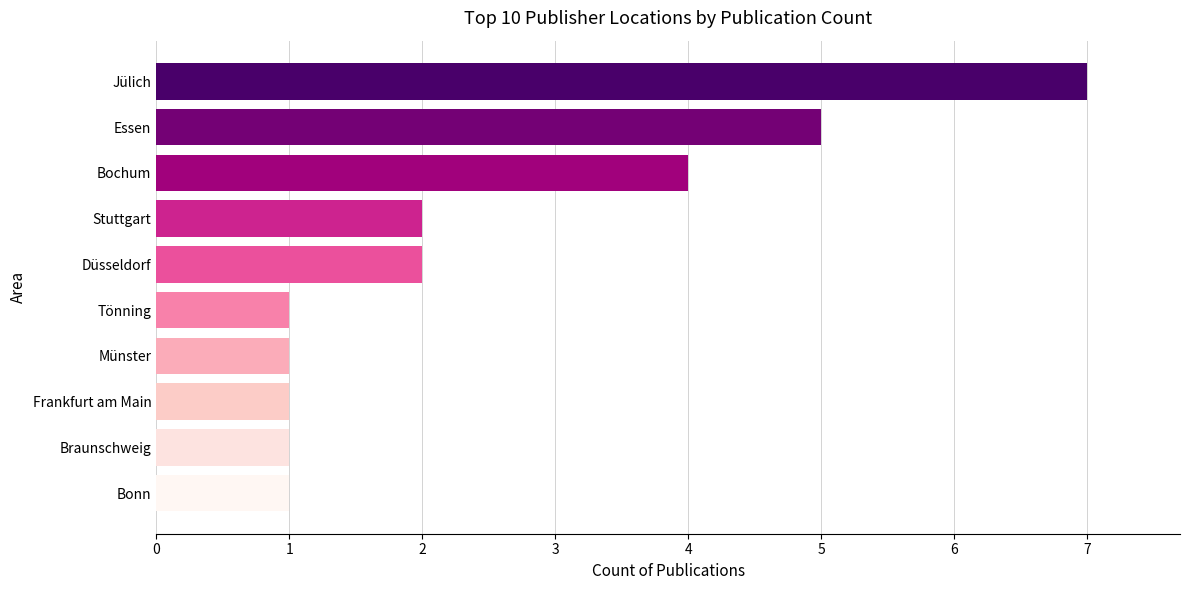

What is the maximum value shown in the chart?

7